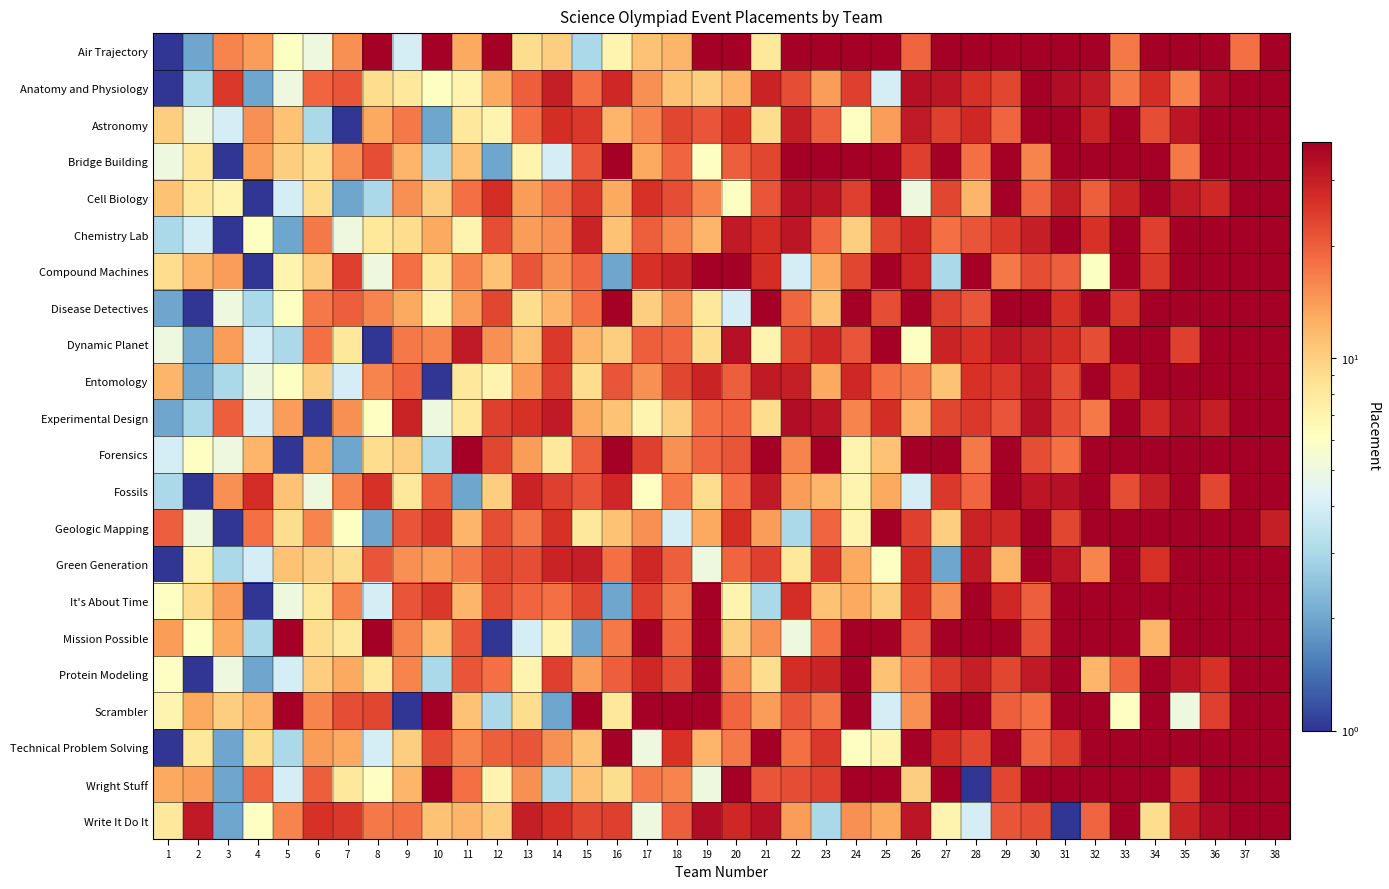

At how many categories does at least one series exceed 8?

38